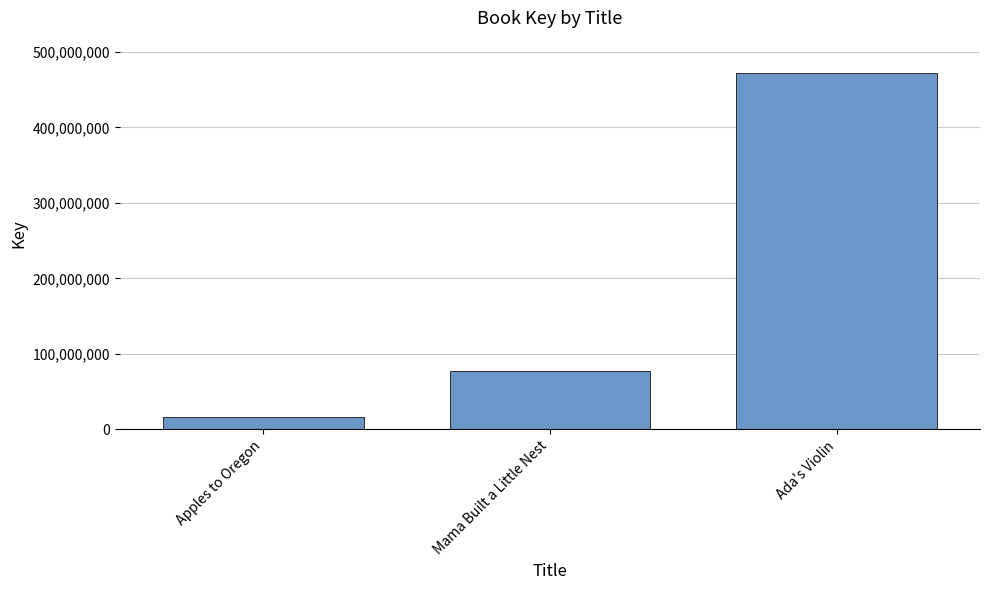

What is the maximum value shown in the chart?

471633004